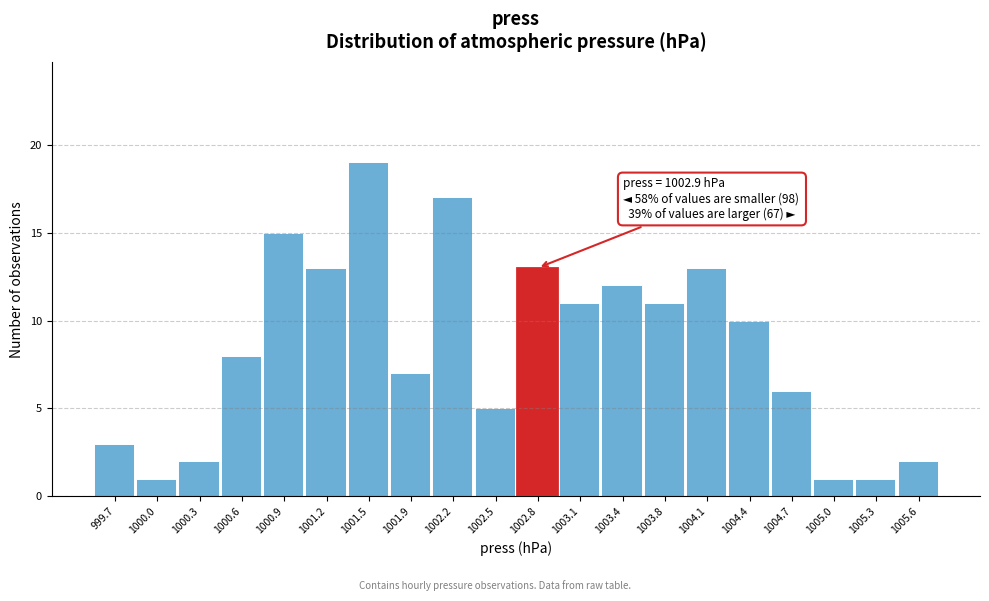

Which range on the x-axis has the tallest bar?

1001.390 to 1001.705